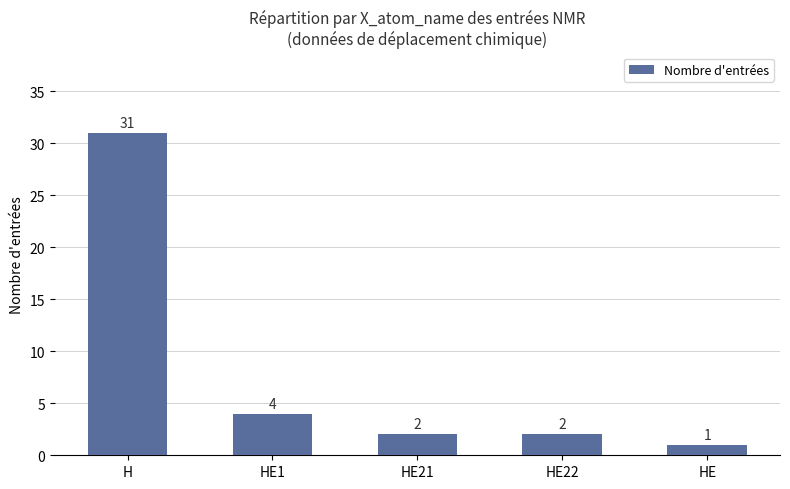

Count the number of categories in the chart.

5